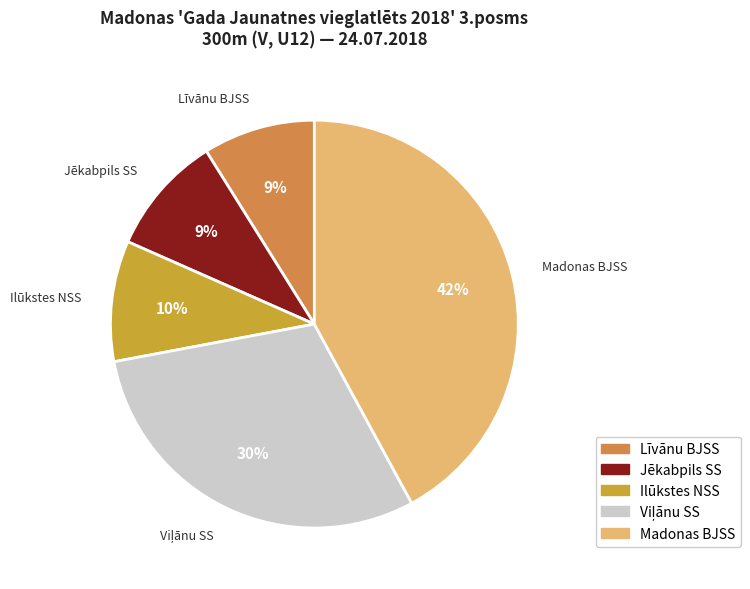

How many segments does this pie chart have?

5